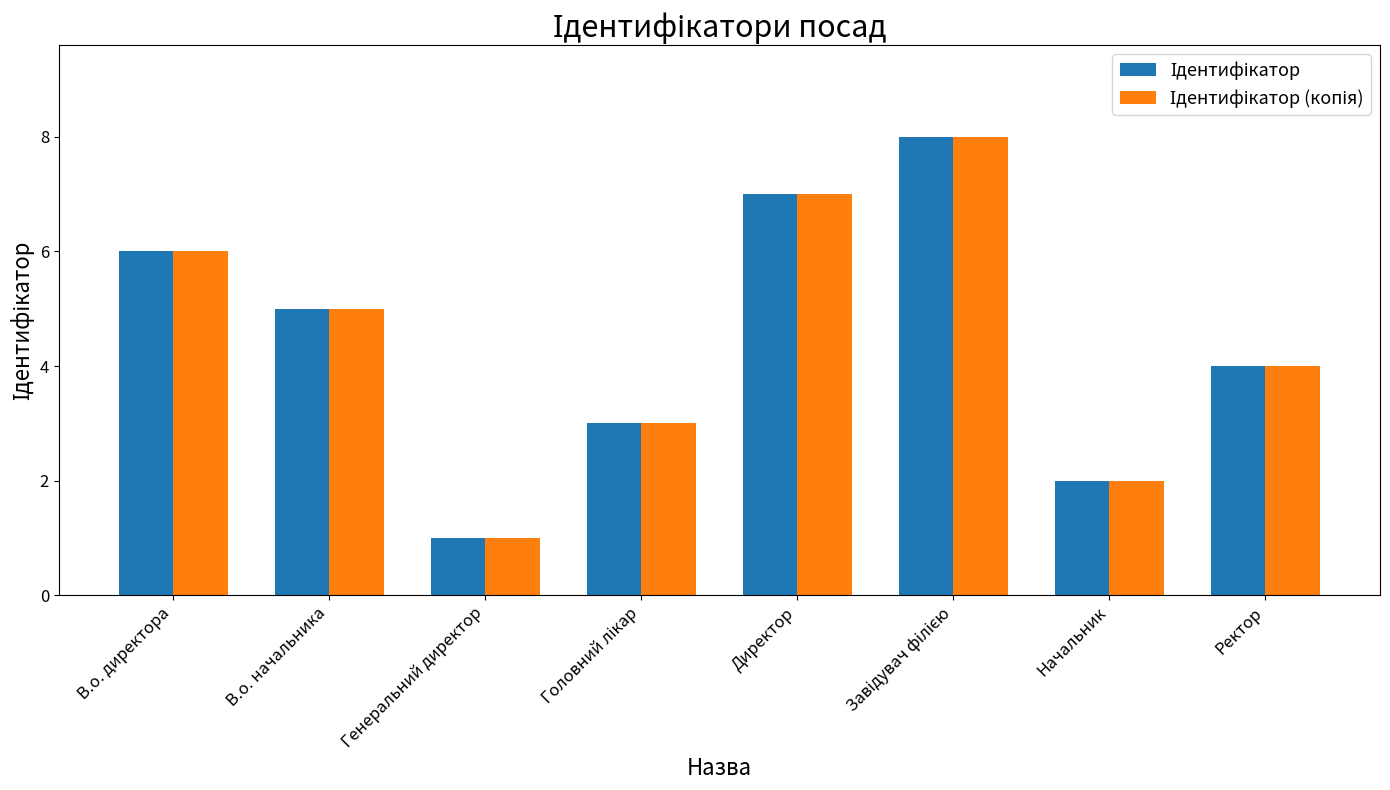

Which label corresponds to the smallest value in the chart?

Генеральний директор